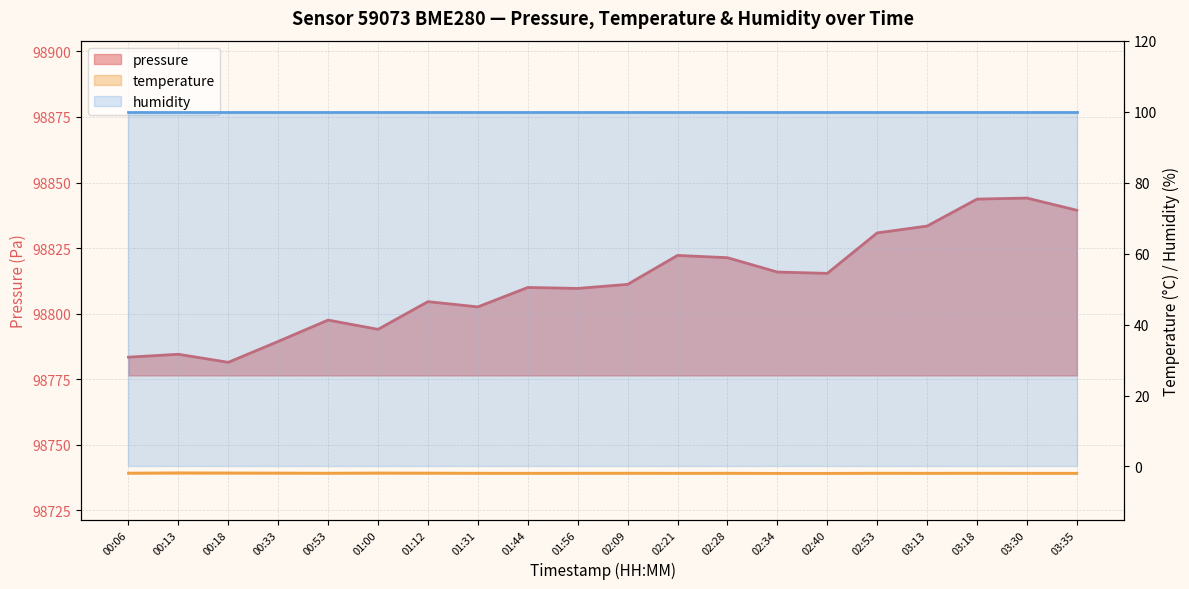

Reading left to right, what are all the values shown in this chart?

pressure: 00:06=98783.4	00:13=98784.6	00:18=98781.5	00:33=98789.4	00:53=98797.6	01:00=98794.1	01:12=98804.6	01:31=98802.6	01:44=98810.0	01:56=98809.6	02:09=98811.2	02:21=98822.2	02:28=98821.4	02:34=98815.9	02:40=98815.4	02:53=98830.8	03:13=98833.4	03:18=98843.7	03:30=98844.1	03:35=98839.4
temperature: 00:06=-1.9	00:13=-1.8	00:18=-1.8	00:33=-1.9	00:53=-1.9	01:00=-1.8	01:12=-1.9	01:31=-1.9	01:44=-1.9	01:56=-1.9	02:09=-1.9	02:21=-1.9	02:28=-1.9	02:34=-1.9	02:40=-1.9	02:53=-1.9	03:13=-1.9	03:18=-1.9	03:30=-1.9	03:35=-1.9